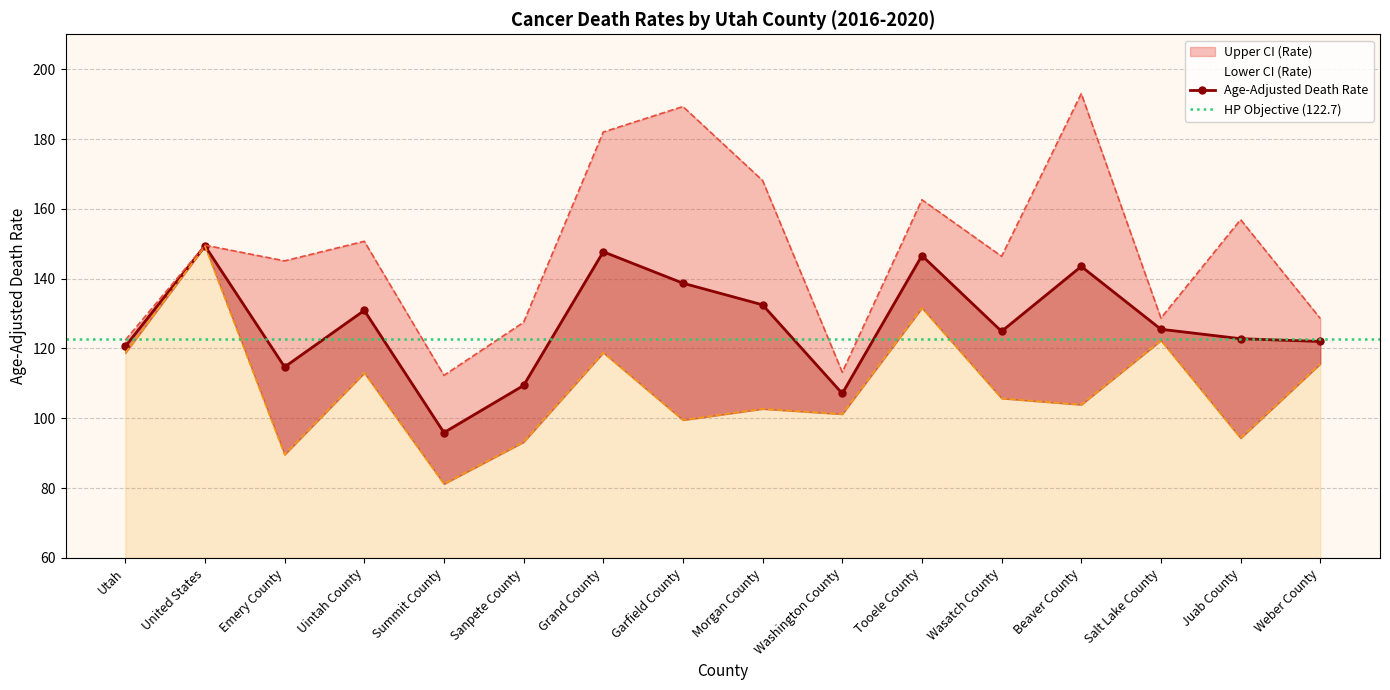

Reading left to right, transcribe all the data shown in this chart.

Age-Adjusted Death Rate: Utah=120.6	United States=149.4	Emery County=114.7	Uintah County=130.9	Summit County=95.9	Sanpete County=109.4	Grand County=147.7	Garfield County=138.7	Morgan County=132.5	Washington County=107.1	Tooele County=146.6	Wasatch County=124.9	Beaver County=143.5	Salt Lake County=125.5	Juab County=122.8	Weber County=122.0
Lower CI (Rate): Utah=118.7	United States=149.3	Emery County=89.6	Uintah County=113.0	Summit County=81.2	Sanpete County=93.2	Grand County=118.8	Garfield County=99.5	Morgan County=102.7	Washington County=101.2	Tooele County=131.6	Wasatch County=105.7	Beaver County=103.9	Salt Lake County=122.3	Juab County=94.3	Weber County=115.6
Upper CI (Rate): Utah=122.4	United States=149.6	Emery County=145.1	Uintah County=150.7	Summit County=112.3	Sanpete County=127.5	Grand County=182.0	Garfield County=189.3	Morgan County=168.1	Washington County=113.2	Tooele County=162.6	Wasatch County=146.4	Beaver County=193.0	Salt Lake County=128.7	Juab County=156.9	Weber County=128.6